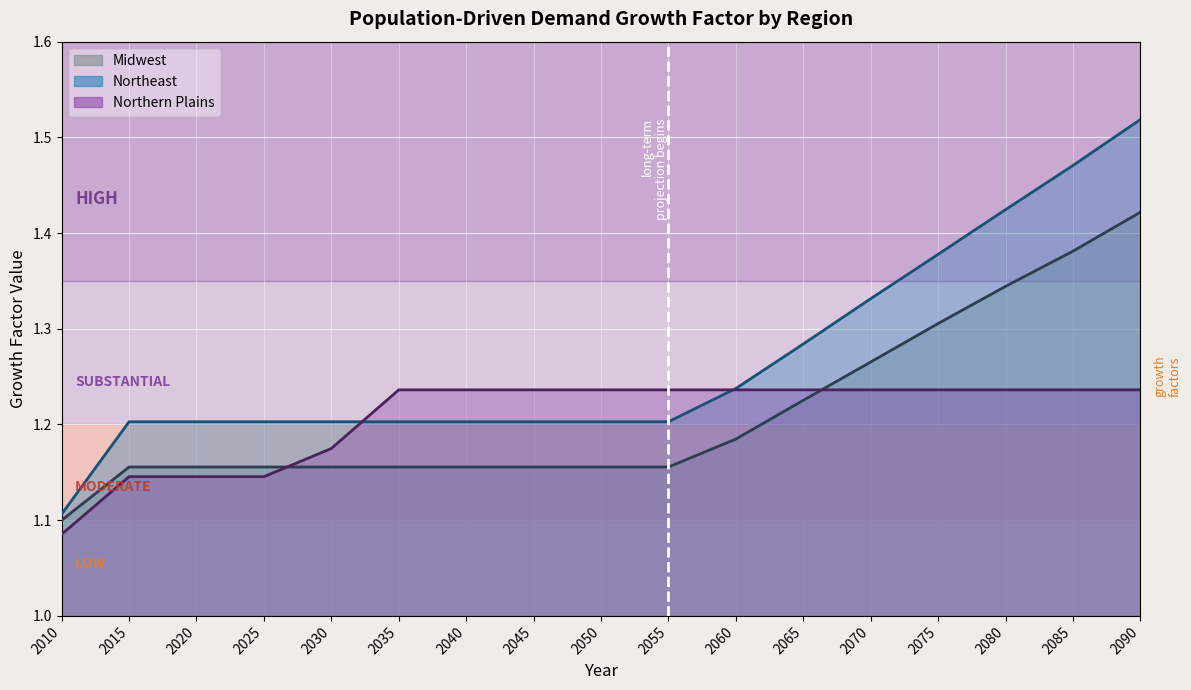

Which category has the lowest value across all series?

2010